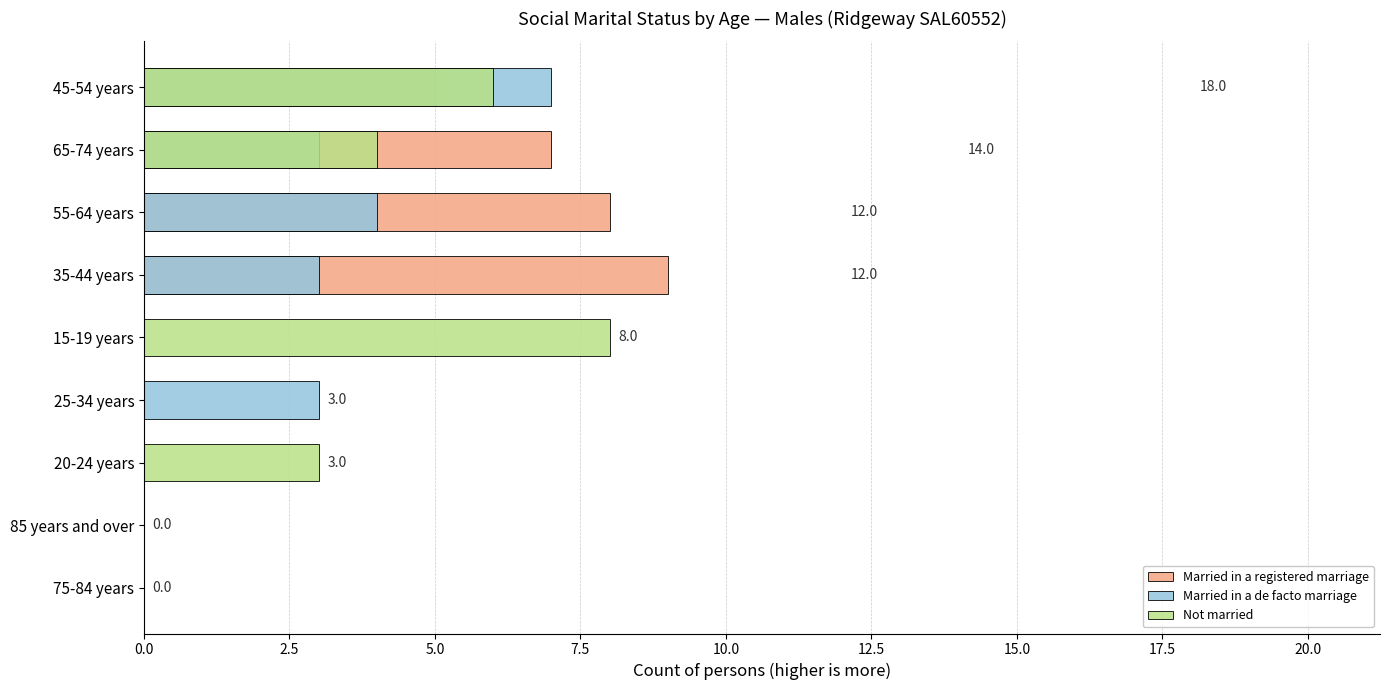

List the series in order of their peak value, lowest first.

Married in a de facto marriage, Not married, Married in a registered marriage